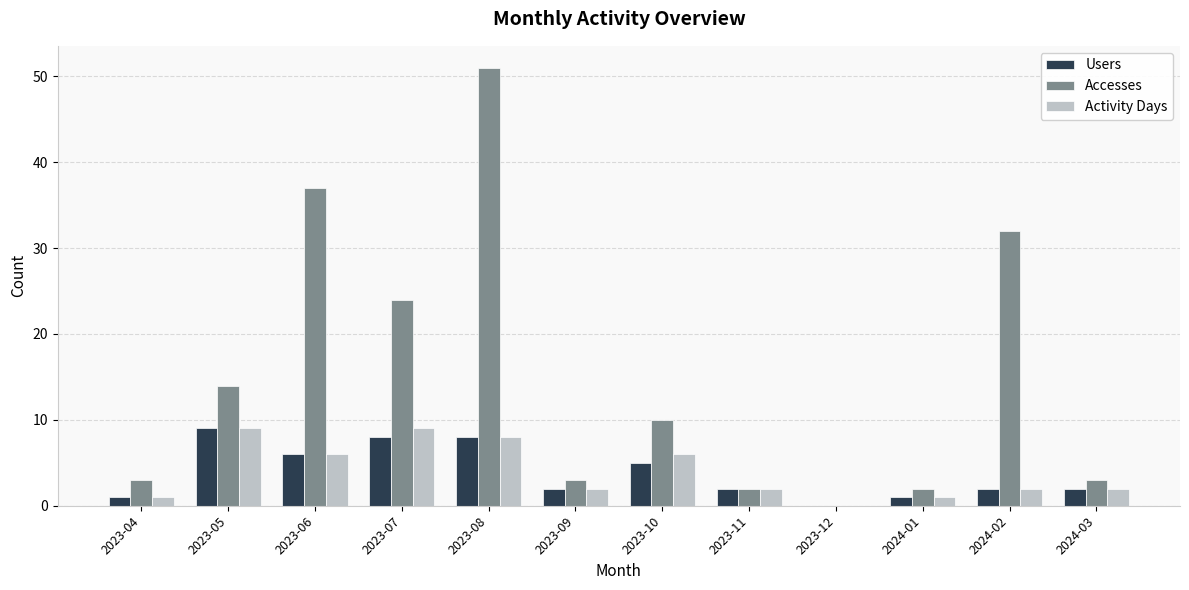

Reading left to right, transcribe all the data shown in this chart.

Users: 2023-04=1	2023-05=9	2023-06=6	2023-07=8	2023-08=8	2023-09=2	2023-10=5	2023-11=2	2023-12=0	2024-01=1	2024-02=2	2024-03=2
Accesses: 2023-04=3	2023-05=14	2023-06=37	2023-07=24	2023-08=51	2023-09=3	2023-10=10	2023-11=2	2023-12=0	2024-01=2	2024-02=32	2024-03=3
Activity Days: 2023-04=1	2023-05=9	2023-06=6	2023-07=9	2023-08=8	2023-09=2	2023-10=6	2023-11=2	2023-12=0	2024-01=1	2024-02=2	2024-03=2